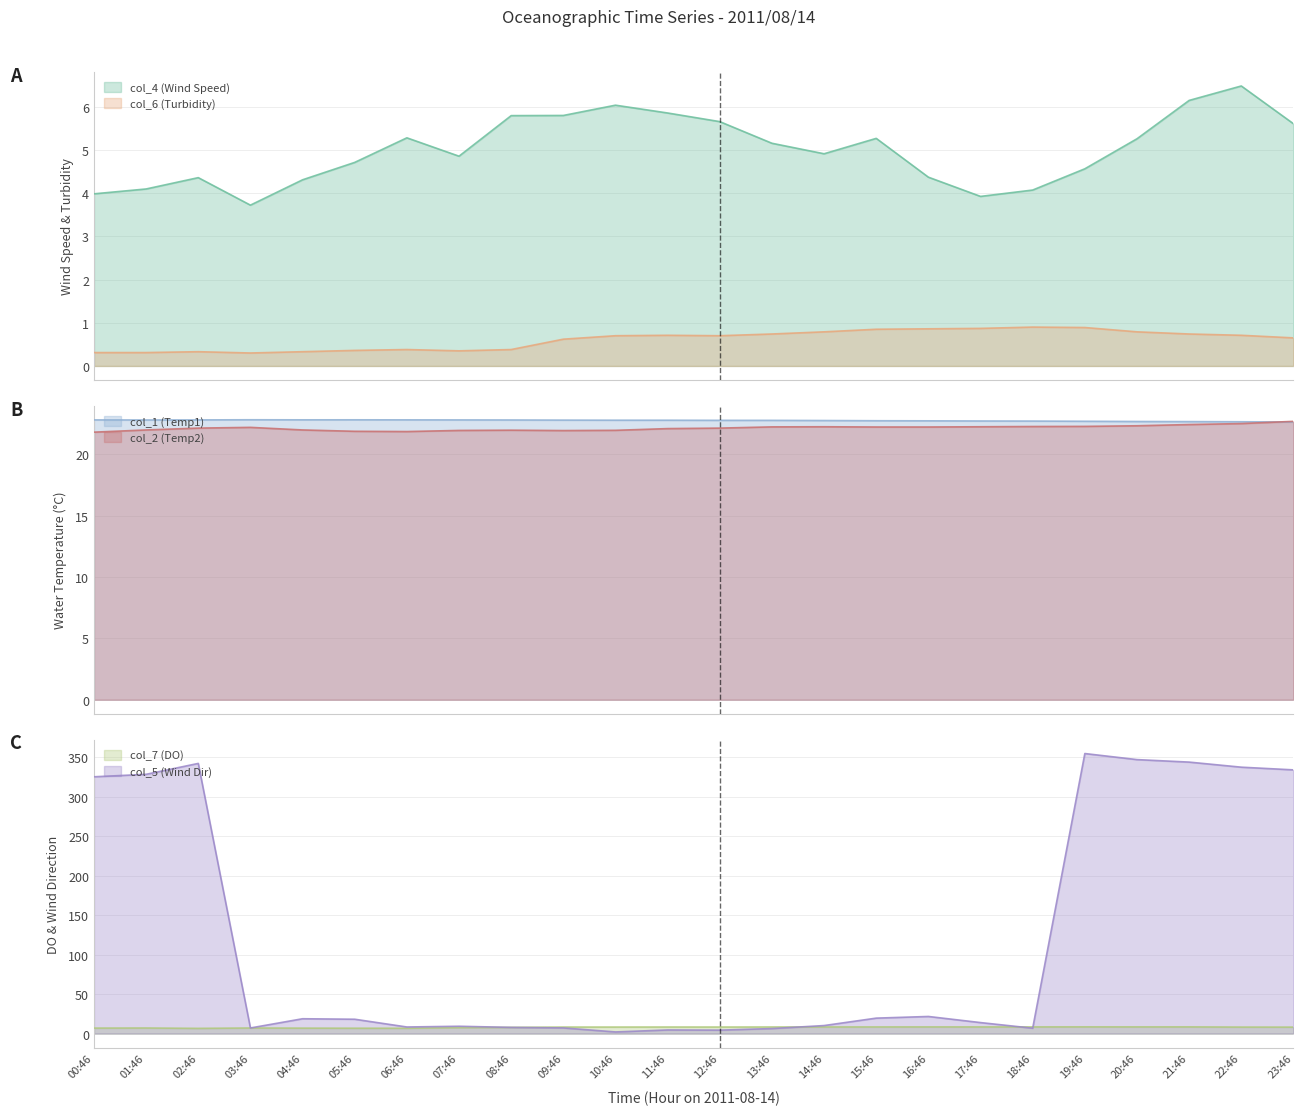

True or false: col_1 (Temp1) and col_6 (Turbidity) intersect in this chart.

False